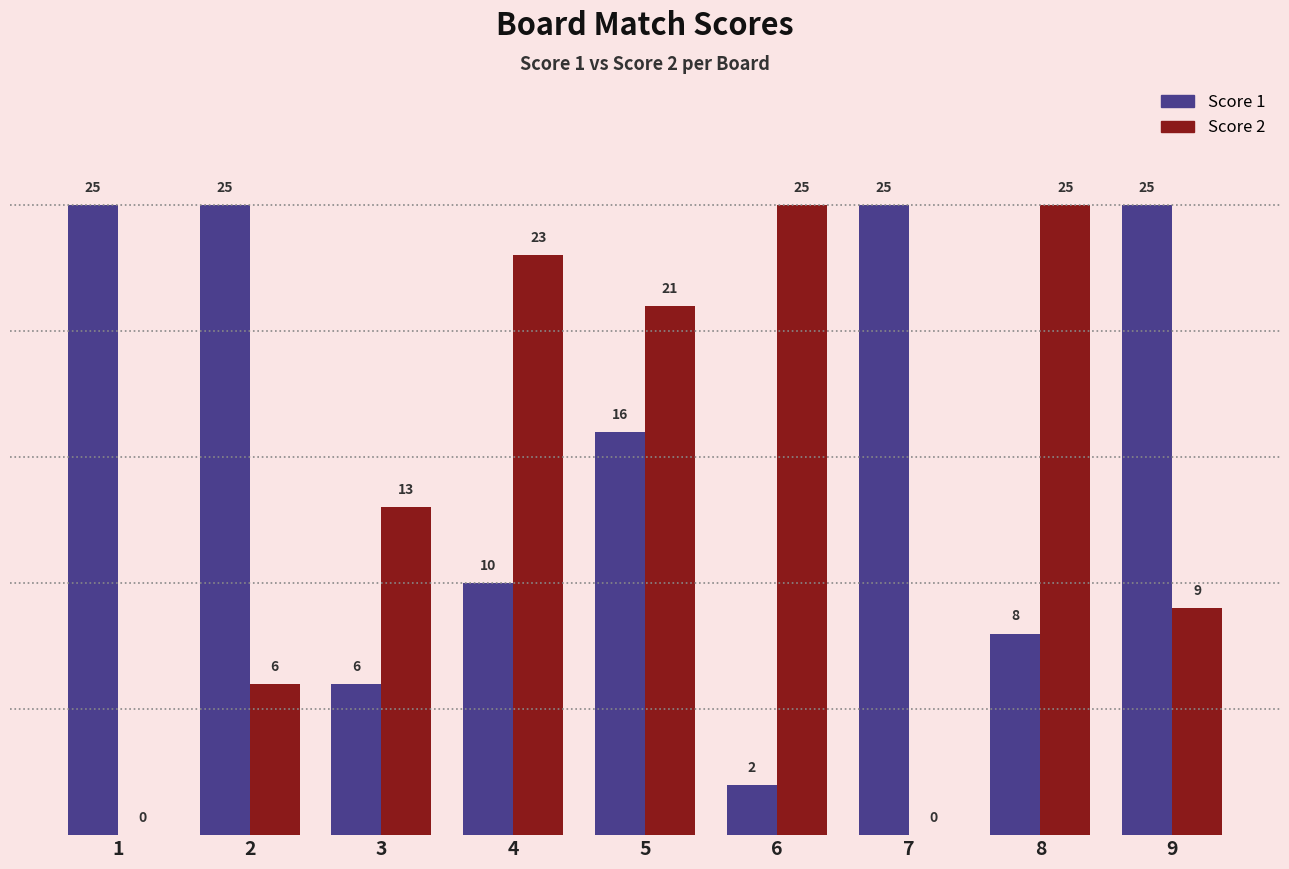

What is the maximum value shown in the chart?

25